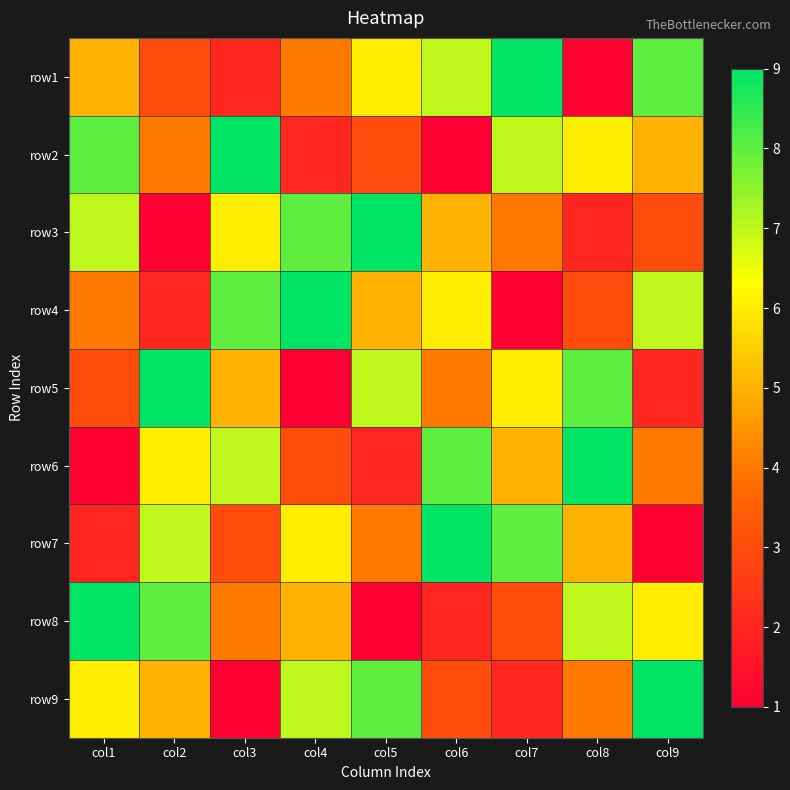

How many series are shown in this chart?

9